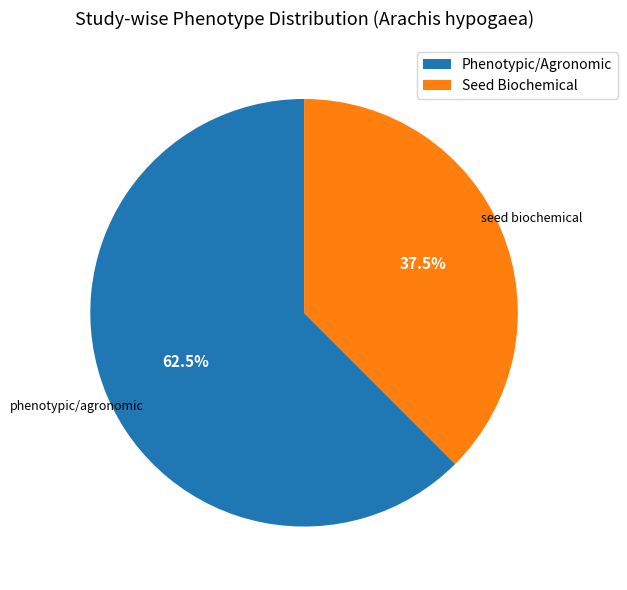

Is there a majority slice in this chart?

Yes